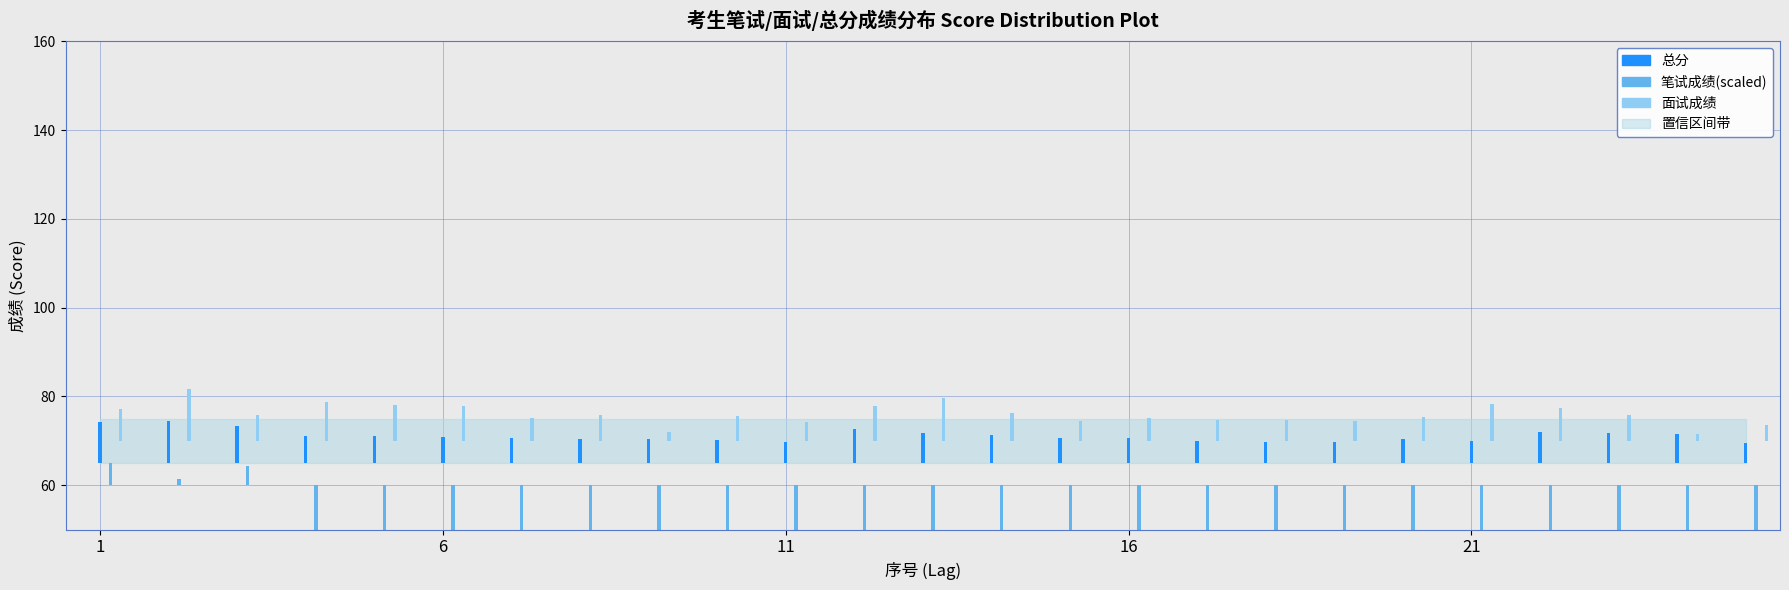

What is the difference between the 总分 values at 24 and 5?

0.5